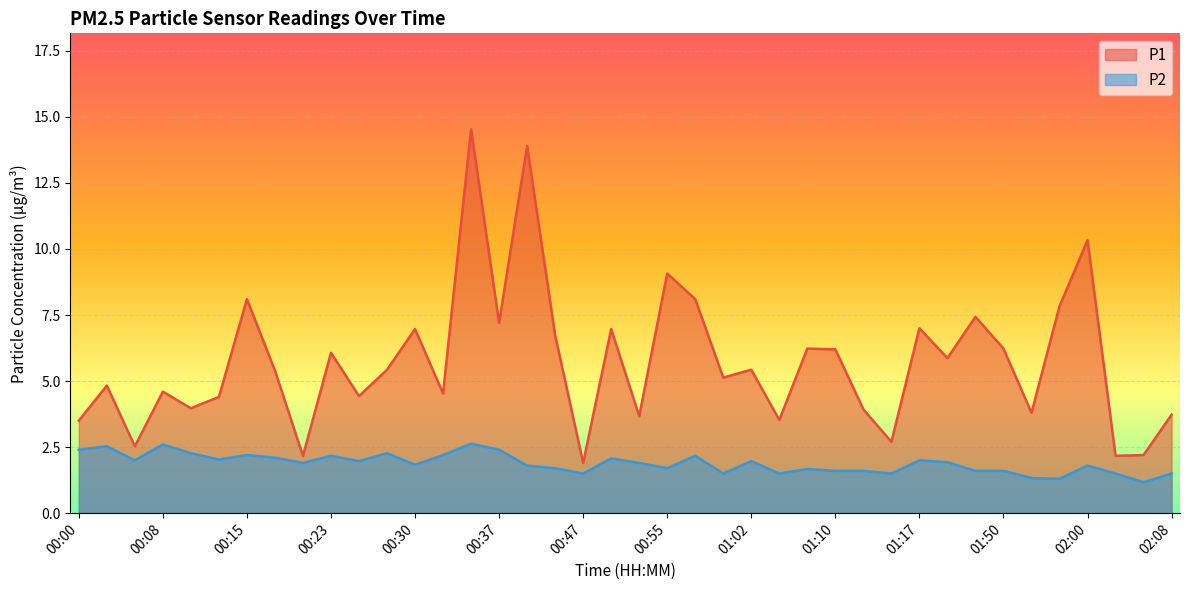

Where does the P1 series first go above 5?

00:15